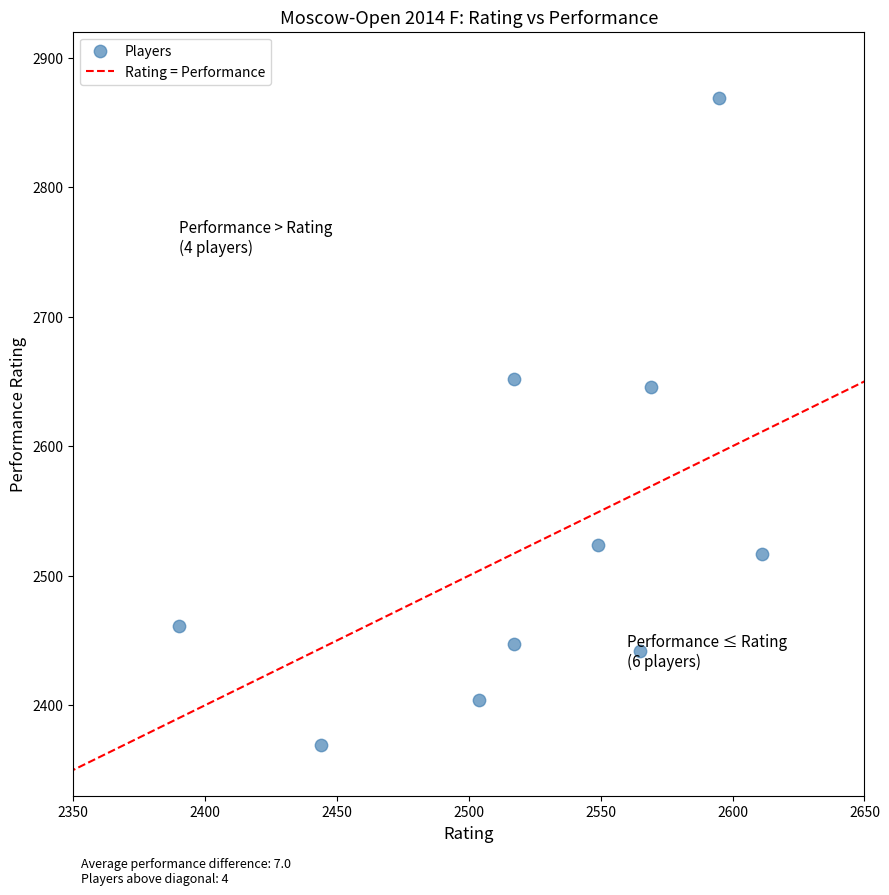

What Y value in the scatter plot is closest to 2619?

2646